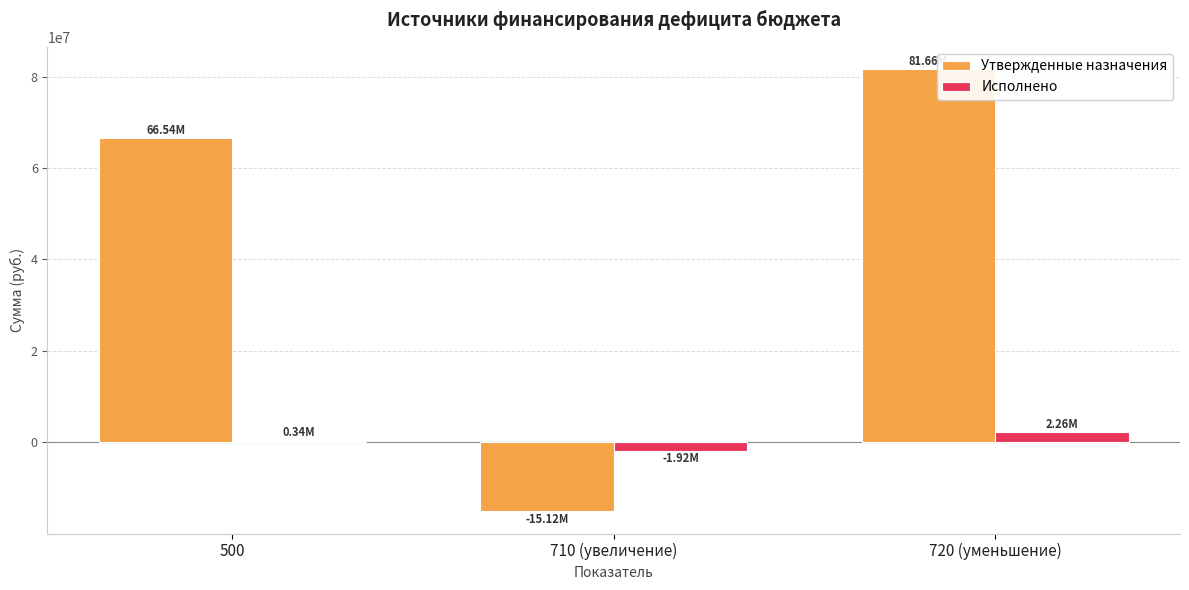

Reading left to right, extract all data points from this chart.

Утвержденные назначения: 66542912.3	-15116100.0	81659012.3
Исполнено: 341017.2	-1917382.2	2258399.4